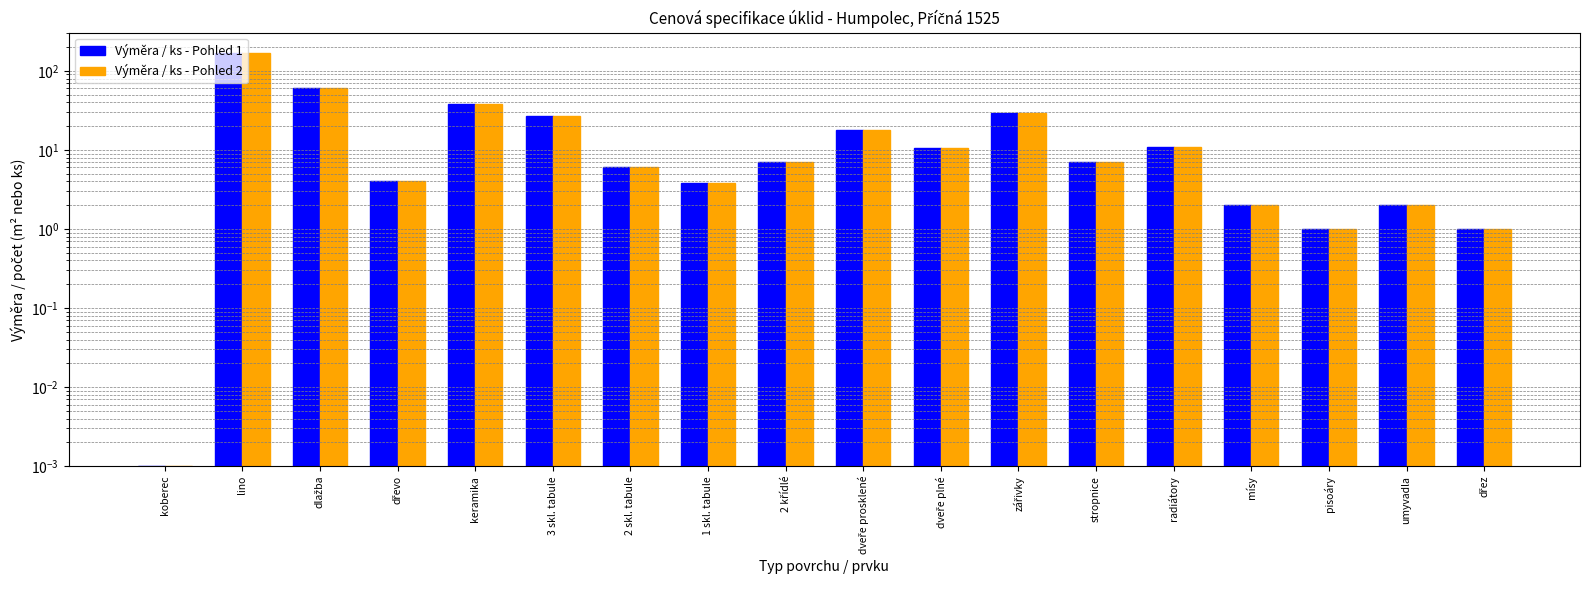

Reading left to right, list all the values displayed in this chart.

Výměra / ks - Pohled 1: koberec=0.0	lino=166.9	dlažba=61.3	dřevo=4.1	keramika=38.0	3 skl. tabule=26.9	2 skl. tabule=6.1	1 skl. tabule=3.8	2 křídlé=7.0	dveře prosklené=17.7	dveře plné=10.7	zářivky=29.0	stropnice=7.0	radiátory=11.0	mísy=2.0	pisoáry=1.0	umyvadla=2.0	dřez=1.0
Výměra / ks - Pohled 2: koberec=0.0	lino=166.9	dlažba=61.3	dřevo=4.1	keramika=38.0	3 skl. tabule=26.9	2 skl. tabule=6.1	1 skl. tabule=3.8	2 křídlé=7.0	dveře prosklené=17.7	dveře plné=10.7	zářivky=29.0	stropnice=7.0	radiátory=11.0	mísy=2.0	pisoáry=1.0	umyvadla=2.0	dřez=1.0